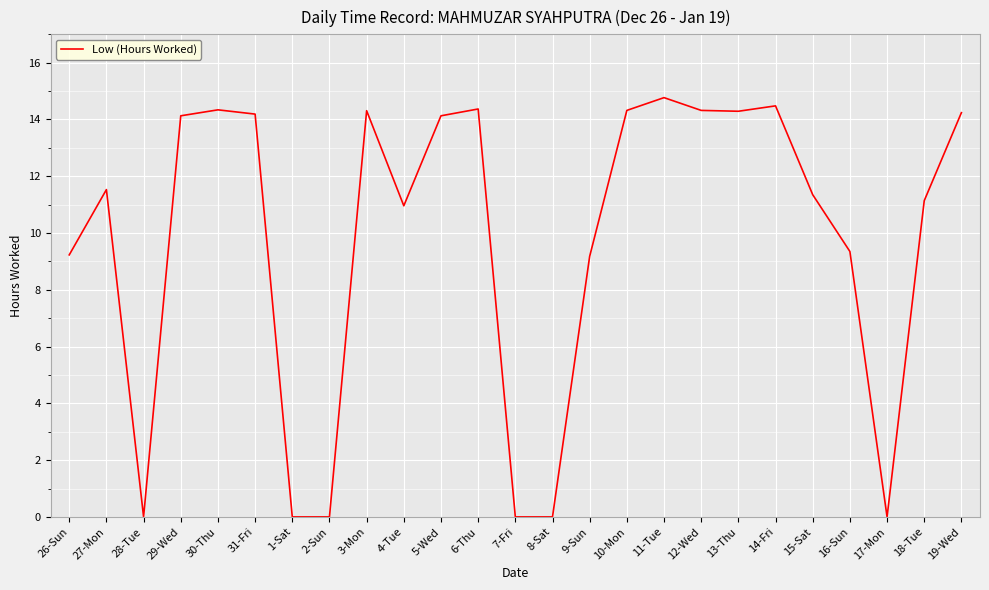

At which category does the data reach its first local peak?

27-Mon